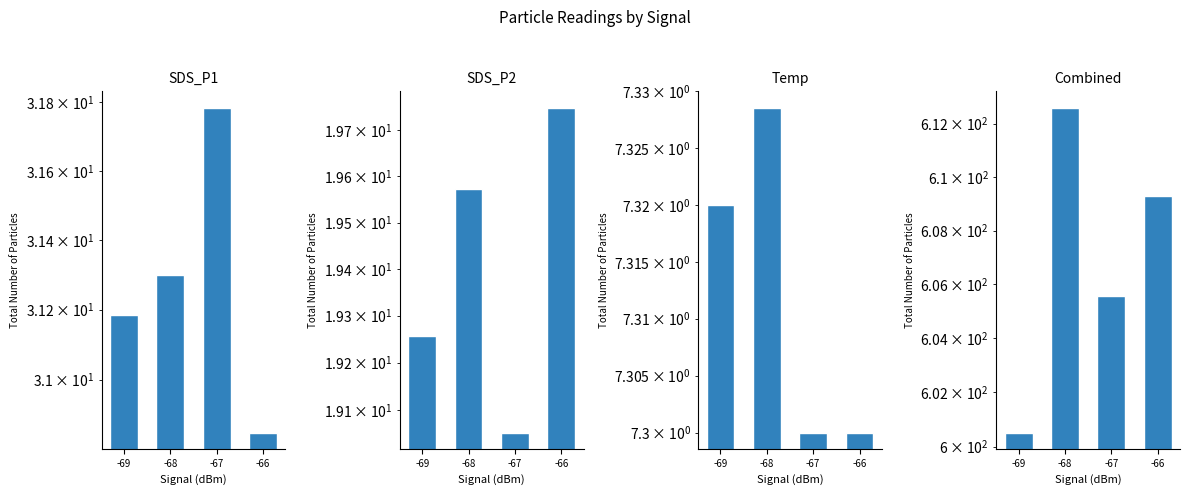

What is the minimum value shown in the chart?

7.3